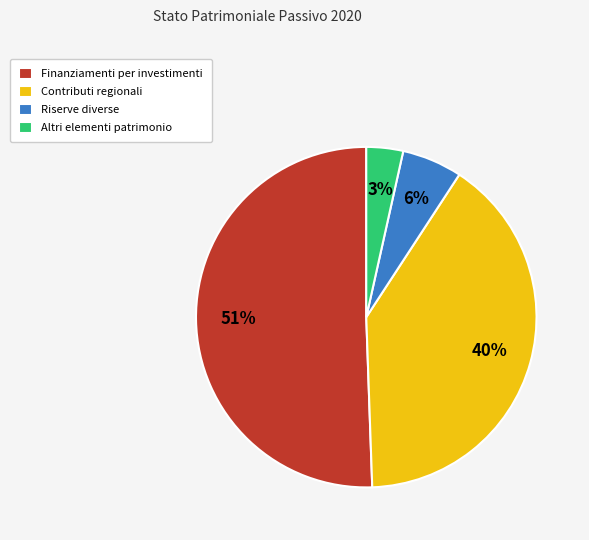

To the nearest percent, what is the average slice percentage?

25%